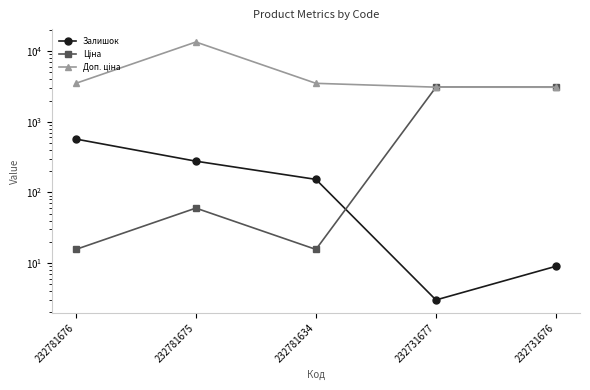

How many data points in Залишок are above 153?

2